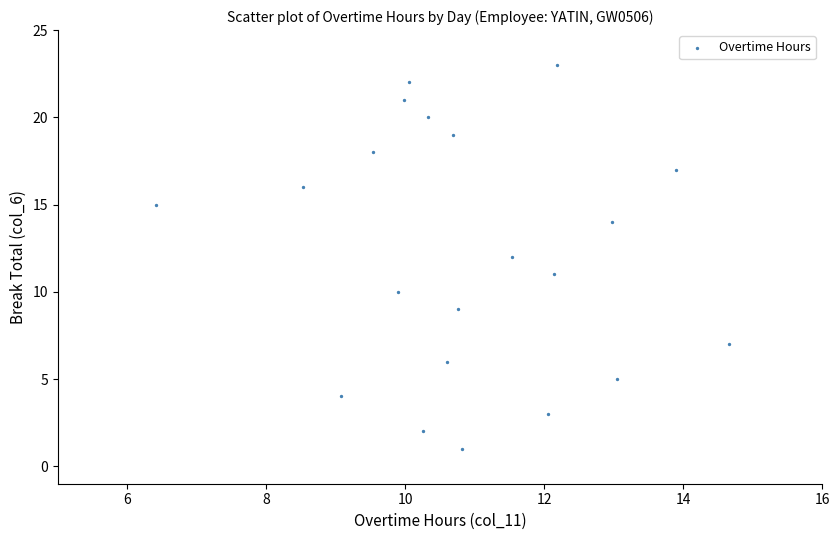

What is the range of Y values (max minus min)?

22